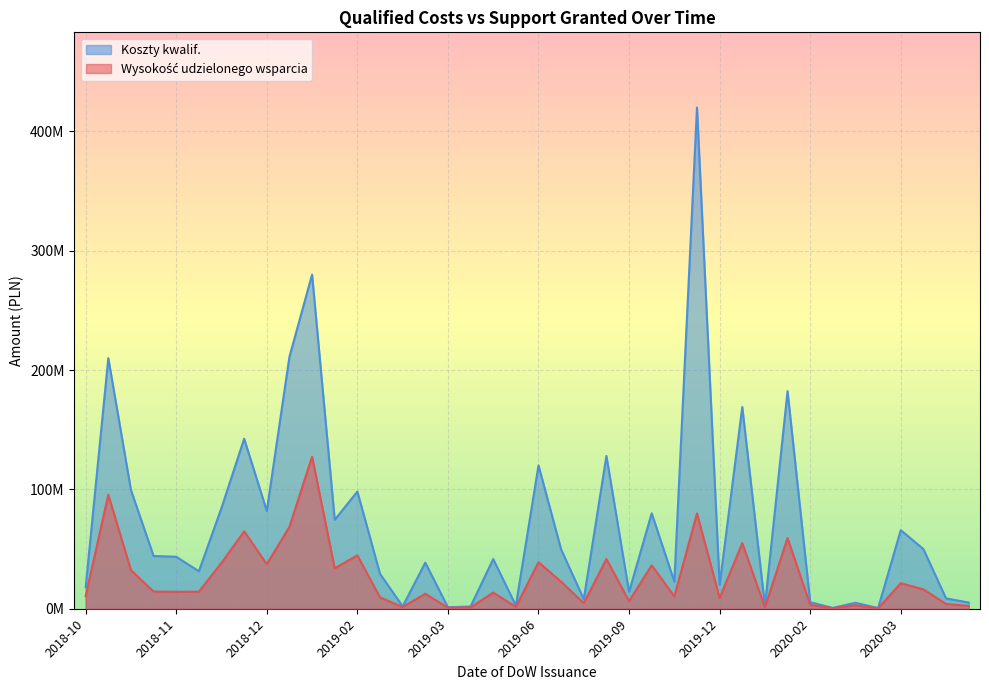

What is the label of the 4th point from the left?

2018-11